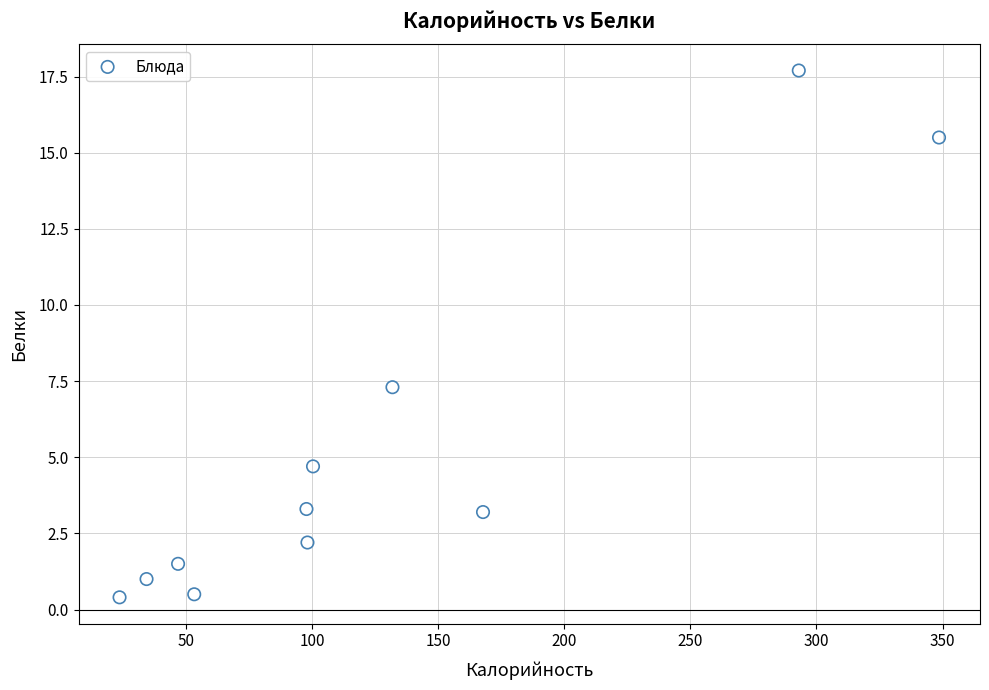

What Y value in the scatter plot is closest to 9?

7.3